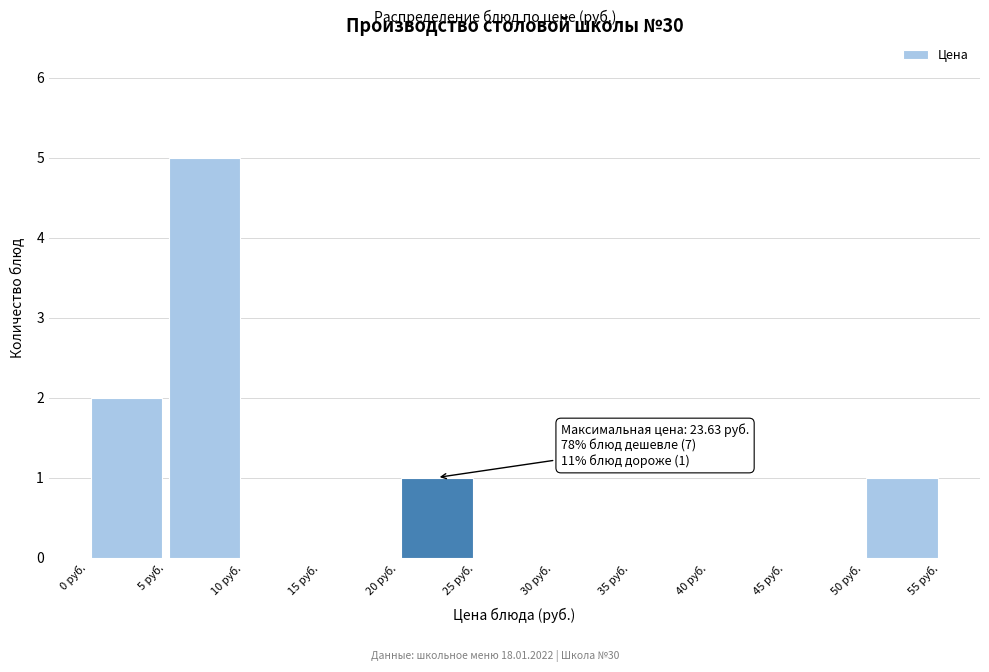

Which range on the x-axis has the tallest bar?

5 to 10